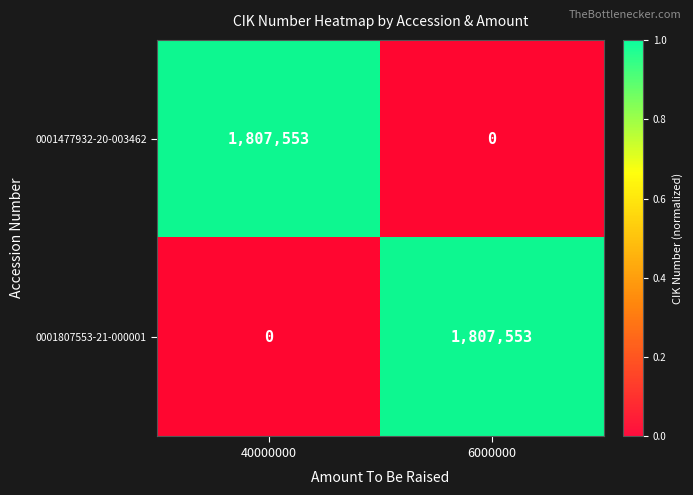

How many positive values does the 0001477932-20-003462 series have?

1